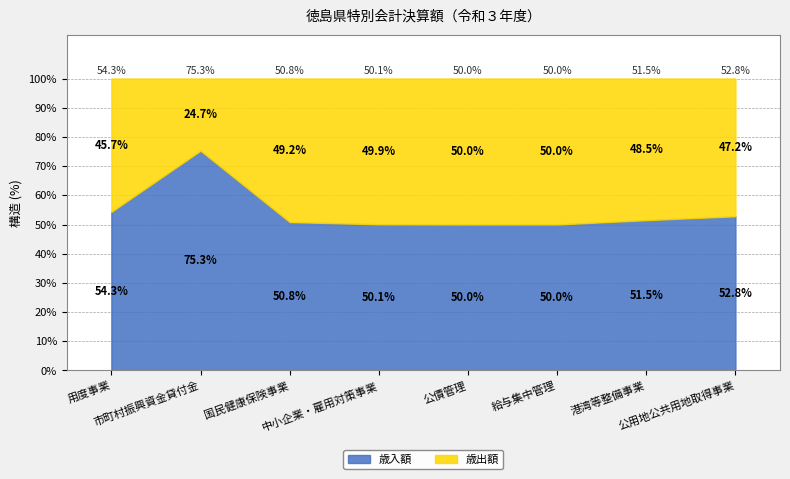

What is the label of the 5th point from the left?

公債管理